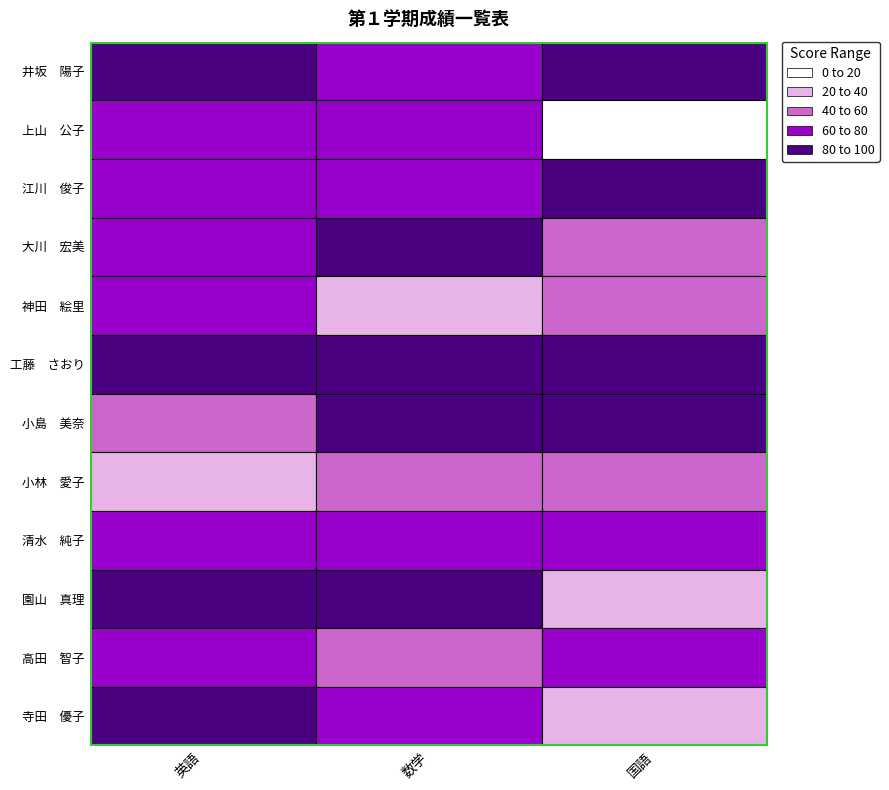

What is the sum of all 小島　美奈 values?

226